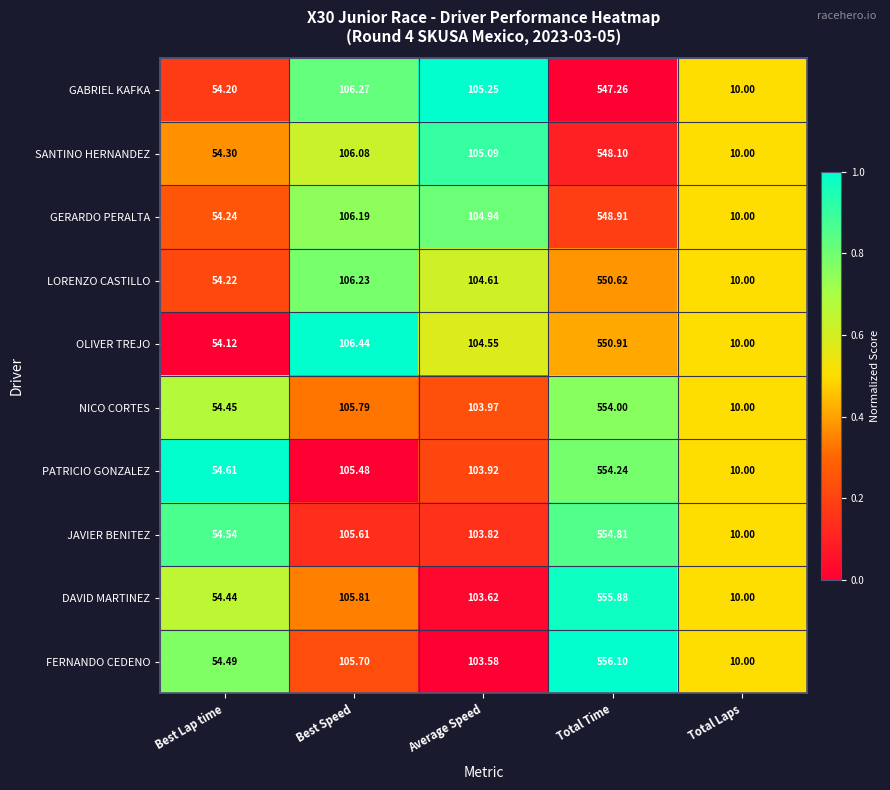

At which label does SANTINO HERNANDEZ first exceed 105?

Best Speed